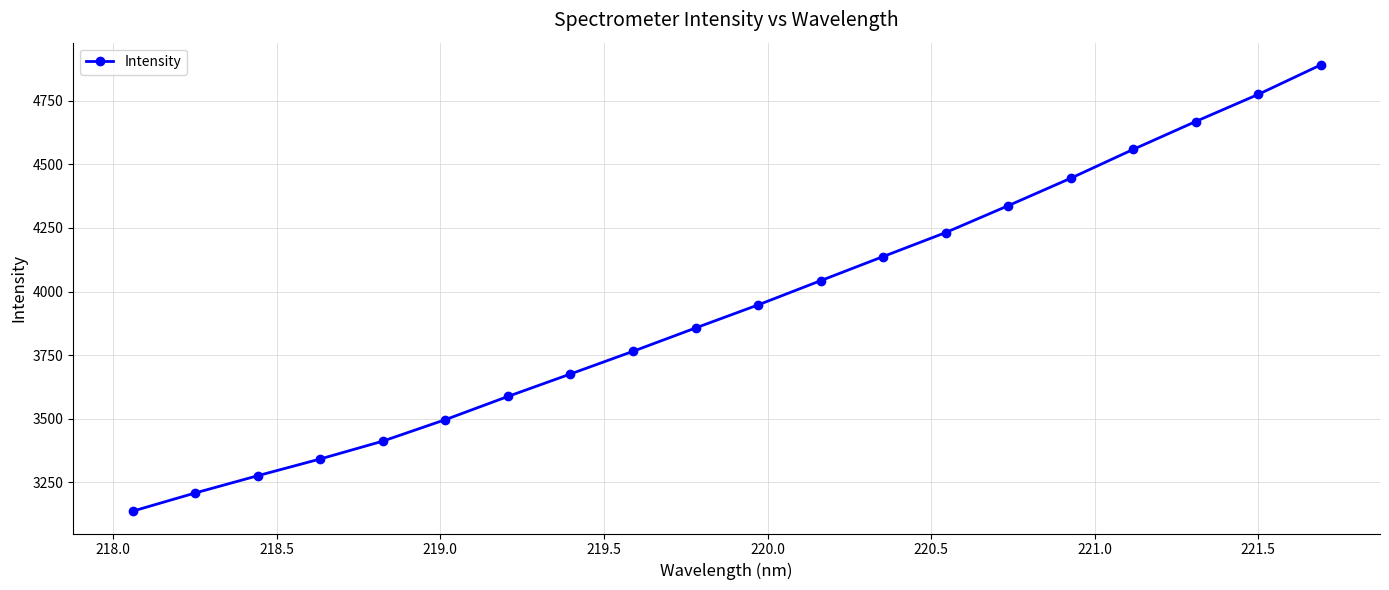

What is the smallest value displayed?

3136.6